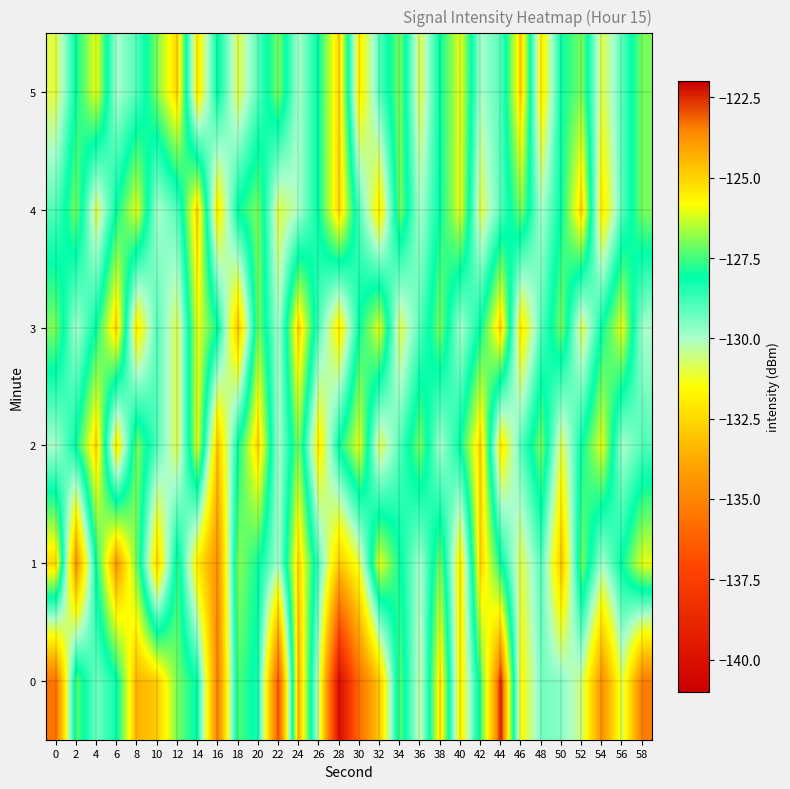

At 46, list the series in order from smallest to largest.

3, 0, 1, 2, 4, 5